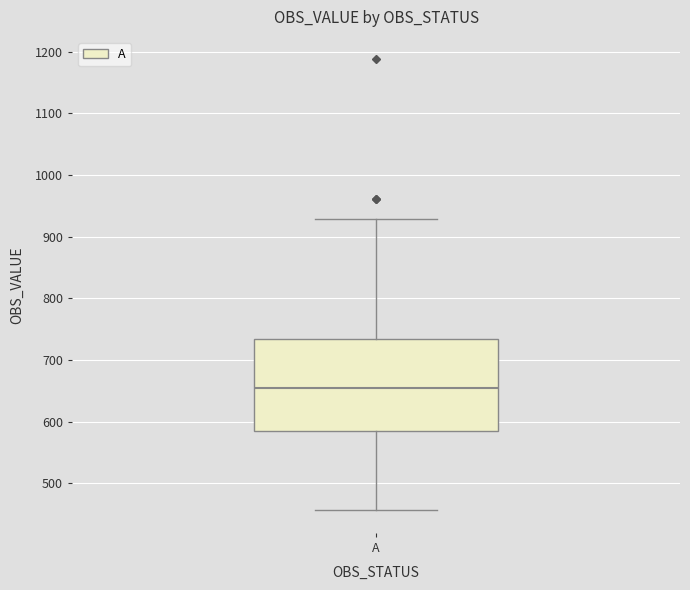

Where is the lower edge of the box for A on the y-axis? The values are not printed on the chart, so give them approximately, as read against the axis.

580